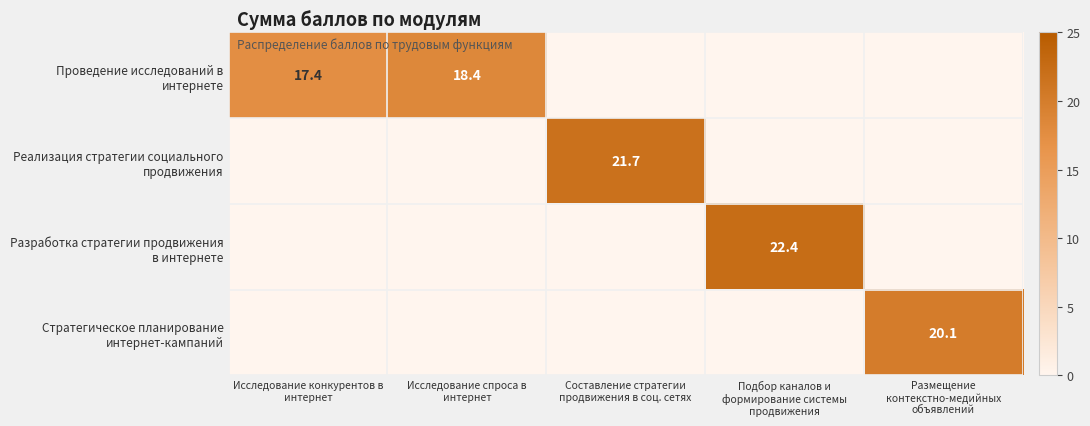

Between Размещение
контекстно-медийных
объявлений and Исследование конкурентов в
интернет, which is larger?

Исследование конкурентов в
интернет